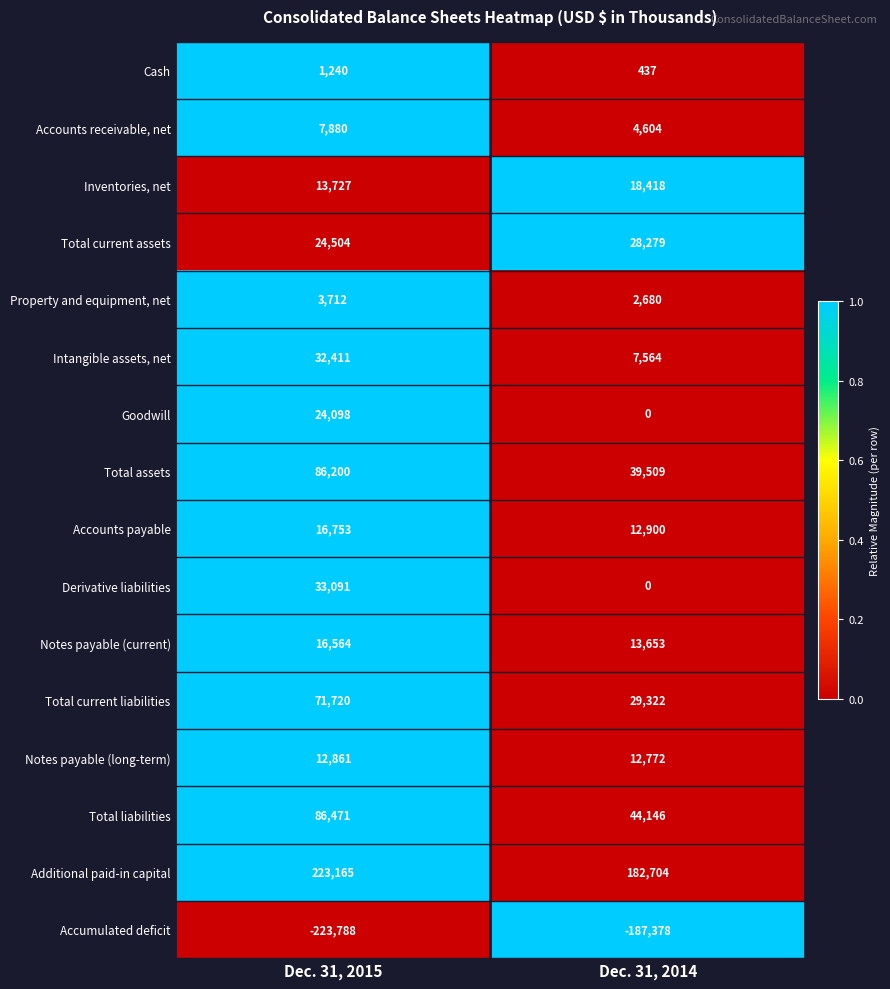

List the series in order of their peak value, highest first.

Additional paid-in capital, Total liabilities, Total assets, Total current liabilities, Derivative liabilities, Intangible assets, net, Total current assets, Goodwill, Inventories, net, Accounts payable, Notes payable (current), Notes payable (long-term), Accounts receivable, net, Property and equipment, net, Cash, Accumulated deficit